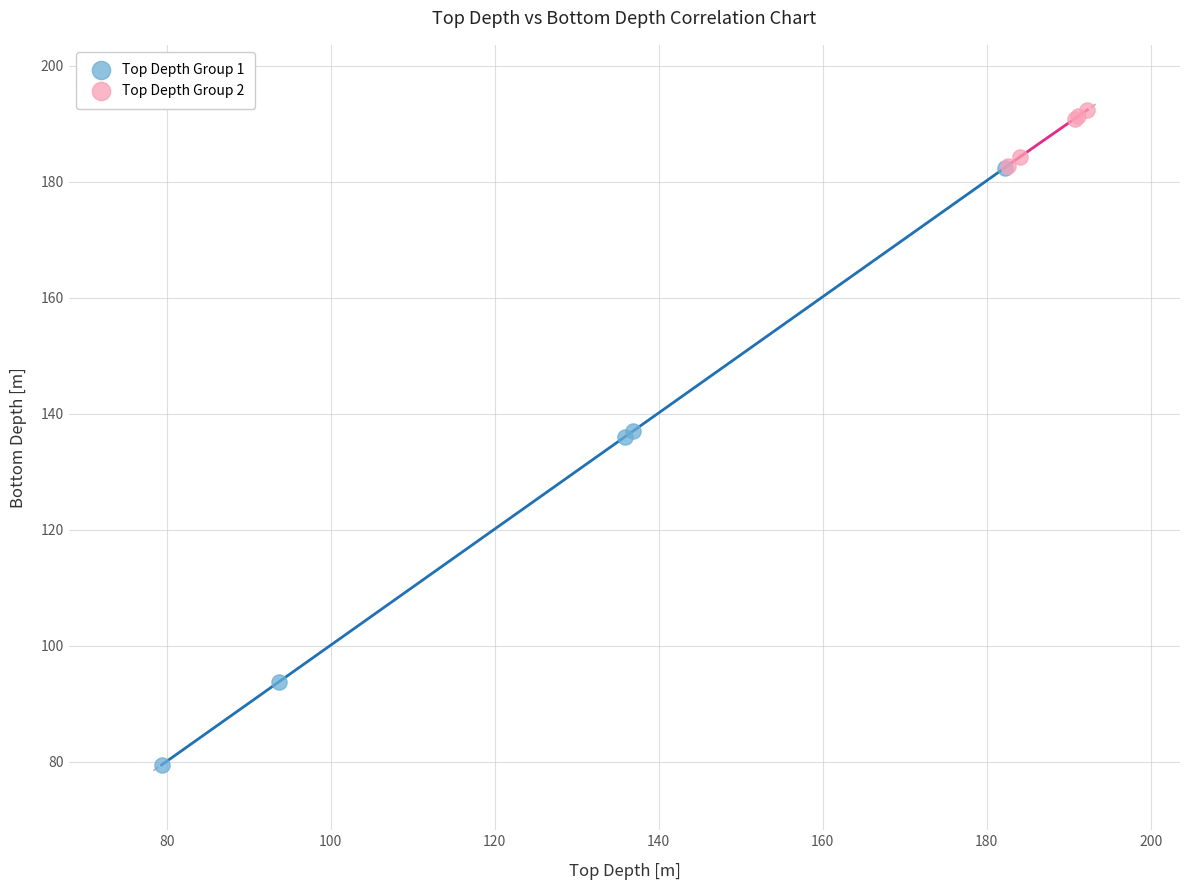

Which series contains the highest Y value?

Top Depth Group 2